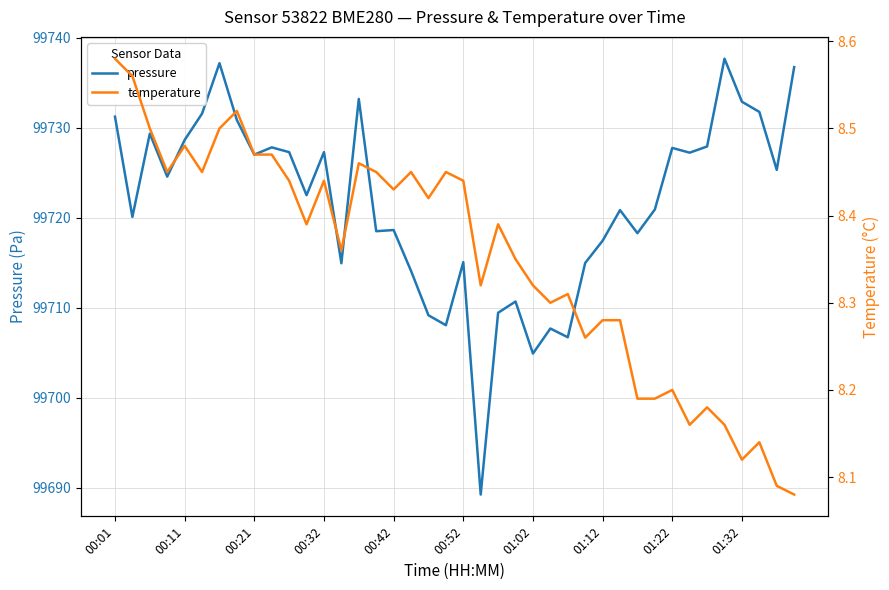

Reading right to left, list all the values displayed in this chart.

pressure: 99736.7	99725.3	99731.8	99732.9	99737.7	99727.9	99727.2	99727.8	99720.9	99718.3	99720.8	99717.4	99715.0	99706.7	99707.7	99704.9	99710.7	99709.4	99689.2	99715.1	99708.1	99709.2	99714.1	99718.6	99718.5	99733.2	99714.9	99727.3	99722.5	99727.3	99727.8	99727.0	99730.8	99737.2	99731.6	99728.6	99724.6	99729.3	99720.1	99731.2
temperature: 8.1	8.1	8.1	8.1	8.2	8.2	8.2	8.2	8.2	8.2	8.3	8.3	8.3	8.3	8.3	8.3	8.3	8.4	8.3	8.4	8.4	8.4	8.4	8.4	8.4	8.5	8.4	8.4	8.4	8.4	8.5	8.5	8.5	8.5	8.4	8.5	8.4	8.5	8.6	8.6